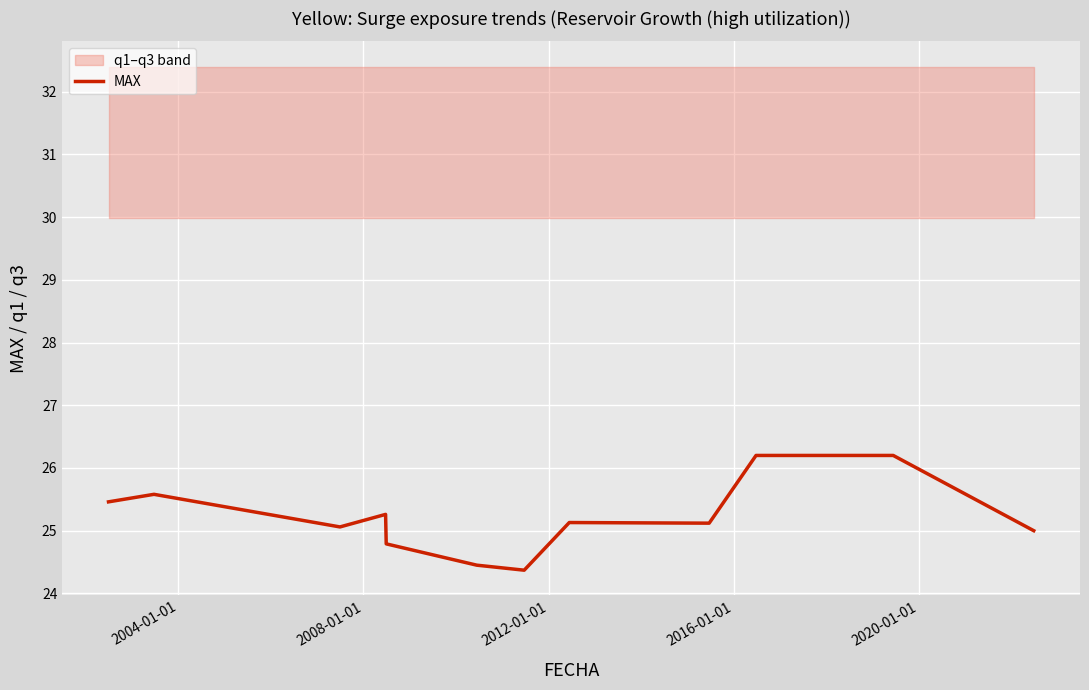

What is the lowest value of the MAX series?

24.4